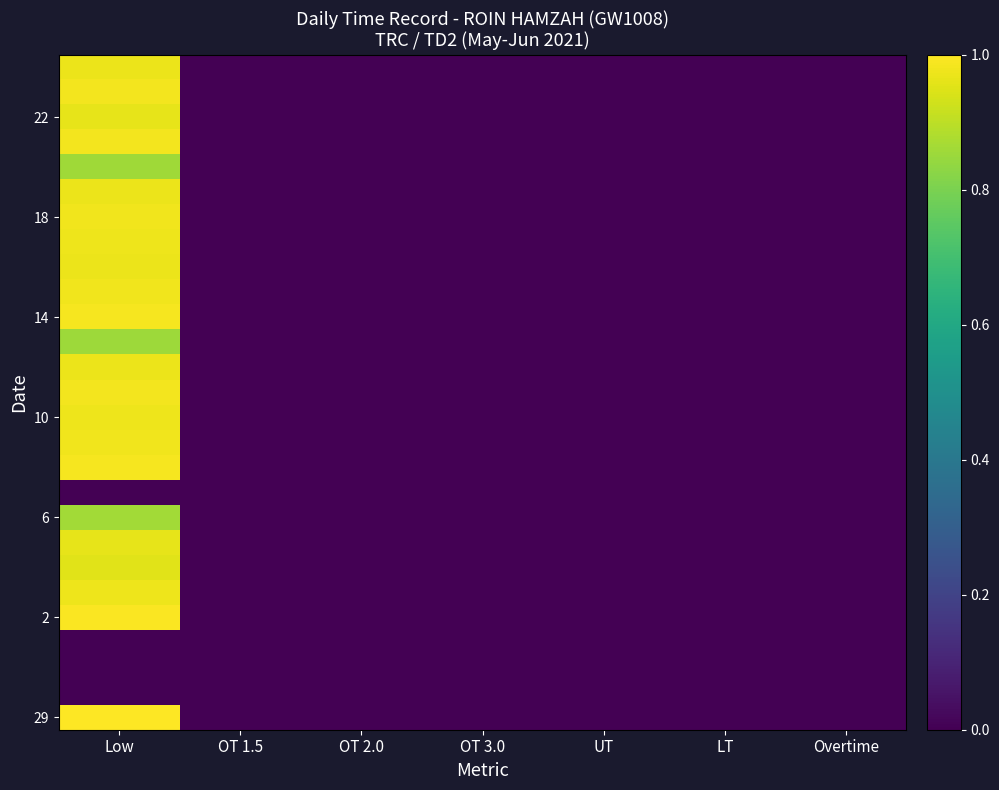

How many series are shown in this chart?

27